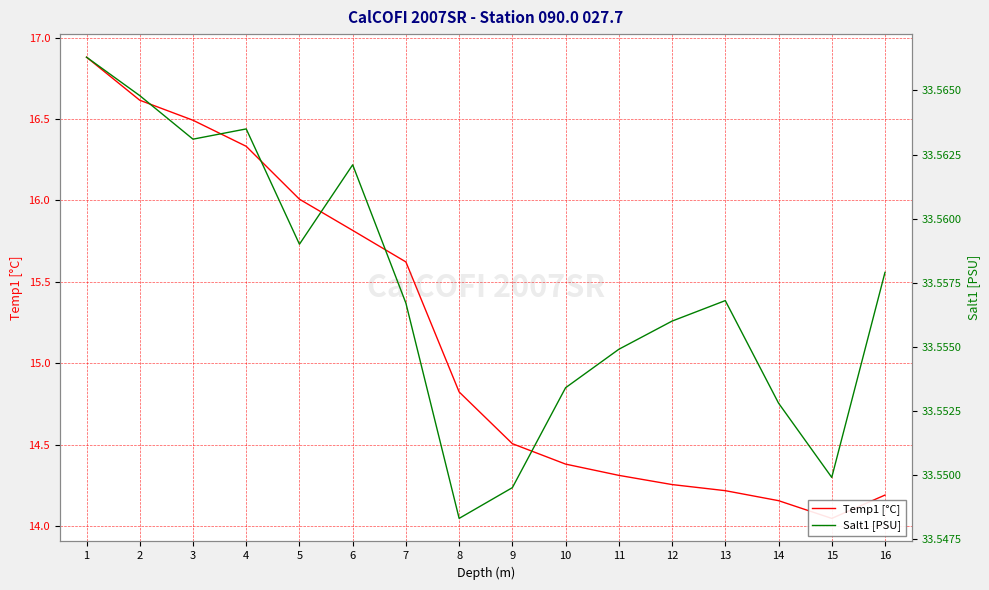

Reading left to right, list all the values displayed in this chart.

Temp1 [°C]: 16.9	16.6	16.5	16.3	16.0	15.8	15.6	14.8	14.5	14.4	14.3	14.3	14.2	14.2	14.0	14.2
Salt1 [PSU]: 33.6	33.6	33.6	33.6	33.6	33.6	33.6	33.5	33.5	33.6	33.6	33.6	33.6	33.6	33.5	33.6